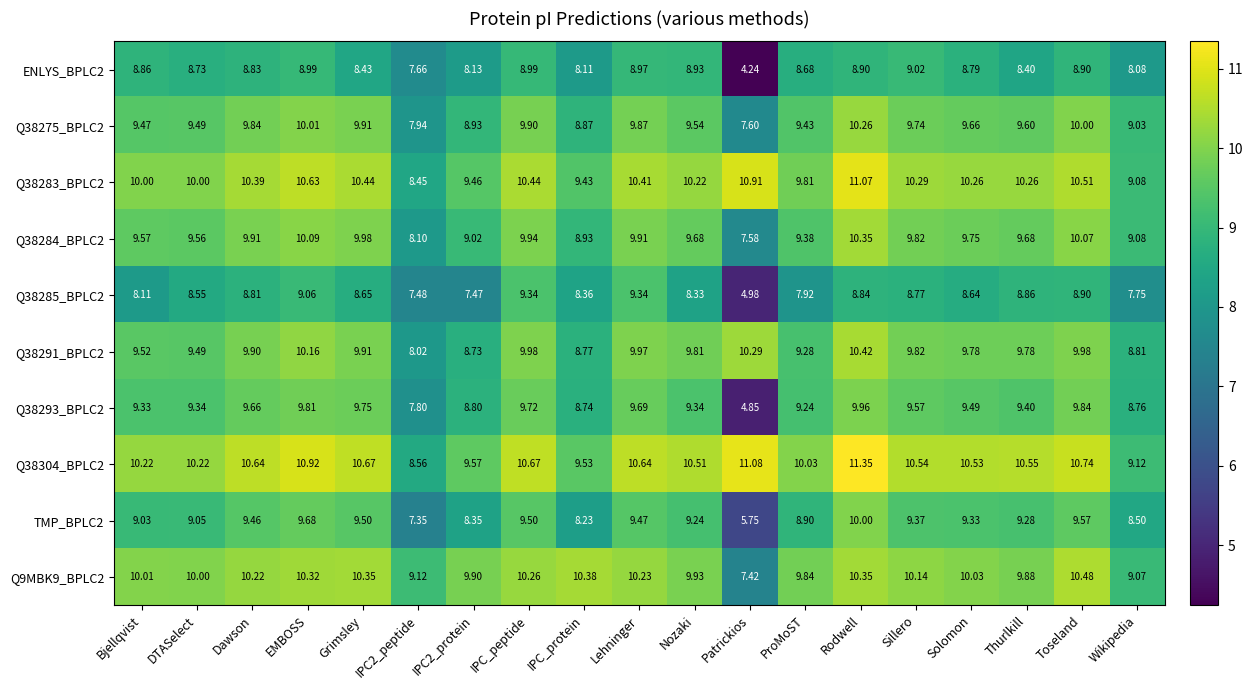

At which category does the chart reach its peak across all series?

Rodwell